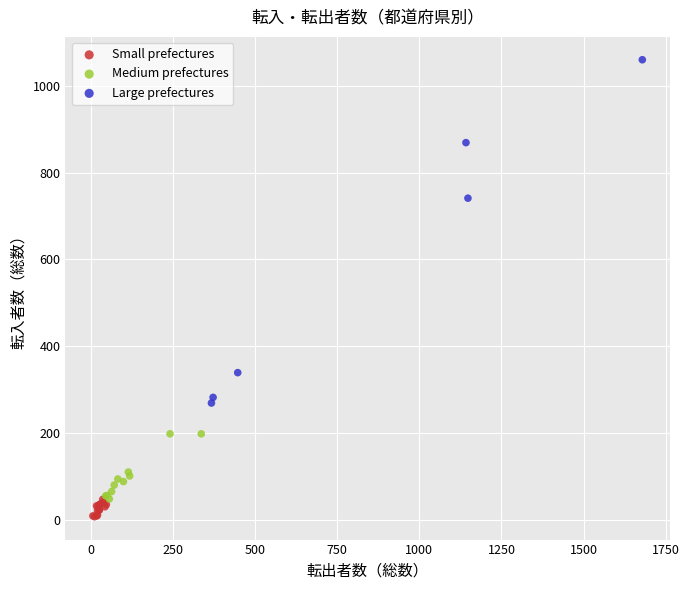

Which series reaches the maximum Y coordinate?

Large prefectures